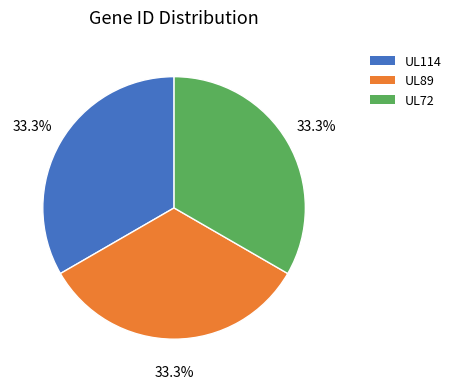

To the nearest percent, what portion does UL89 represent?

33%